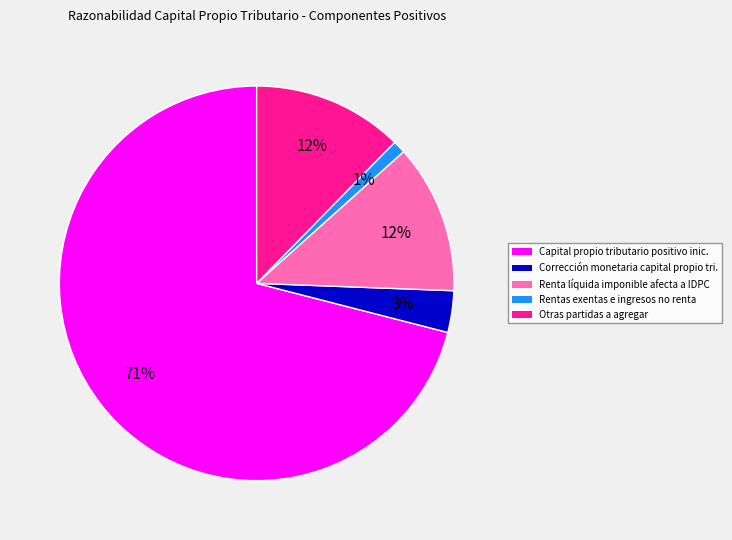

To the nearest percent, what is the difference between the Otras partidas a agregar and Rentas exentas e ingresos no renta slice percentages?

11%